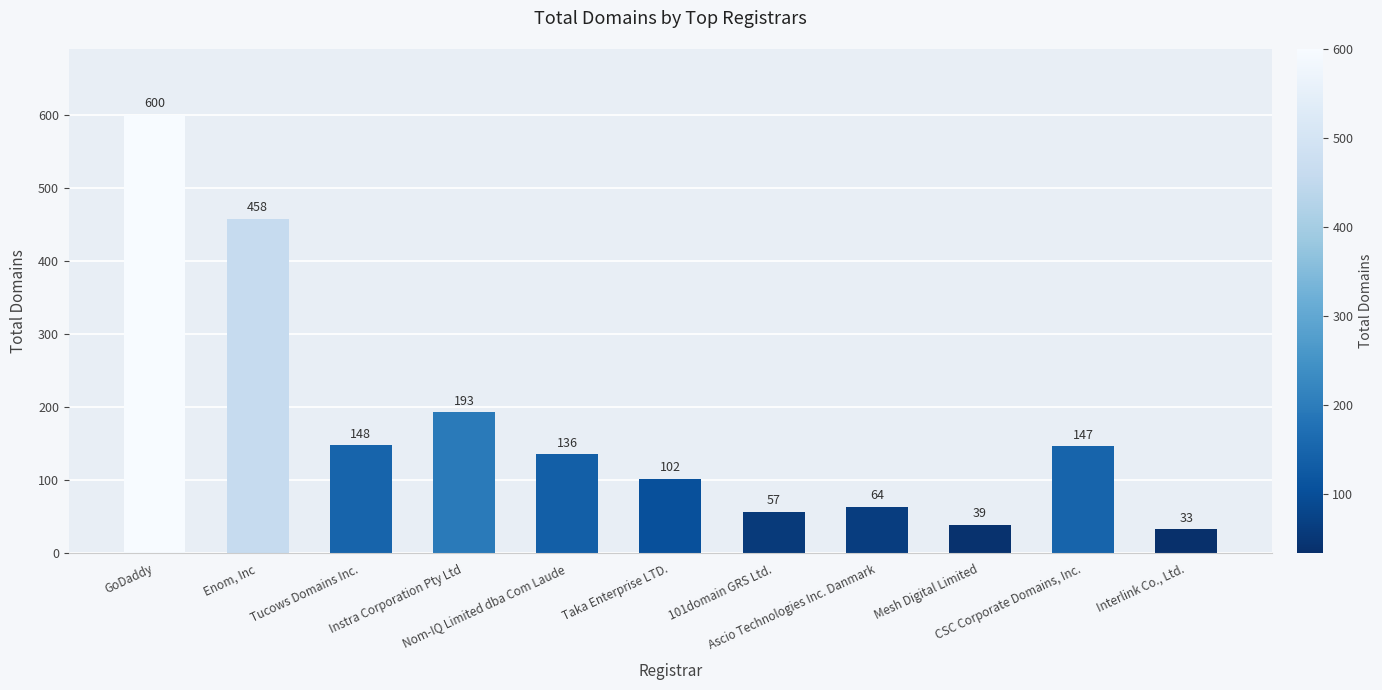

Rank the categories by value from highest to lowest.

GoDaddy, Enom, Inc, Instra Corporation Pty Ltd, Tucows Domains Inc., CSC Corporate Domains, Inc., Nom-IQ Limited dba Com Laude, Taka Enterprise LTD., Ascio Technologies Inc. Danmark, 101domain GRS Ltd., Mesh Digital Limited, Interlink Co., Ltd.